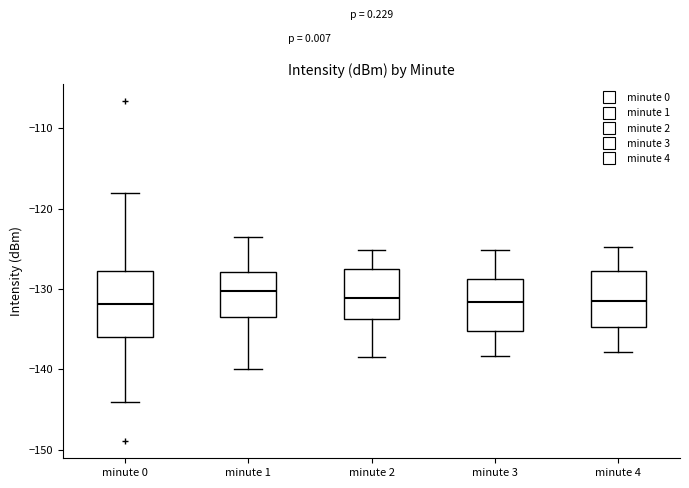

Reading left to right, read every box against the y-axis: the position of its median line, the range the box covers, and the ends of its whiskers. The values are not printed on the chart, so give them approximately, as read against the axis.

minute 0: median -132, box -136 to -128, whiskers -144 to -118
minute 1: median -130, box -133 to -128, whiskers -140 to -124
minute 2: median -131, box -134 to -128, whiskers -138 to -125
minute 3: median -132, box -135 to -129, whiskers -138 to -125
minute 4: median -131, box -135 to -128, whiskers -138 to -125